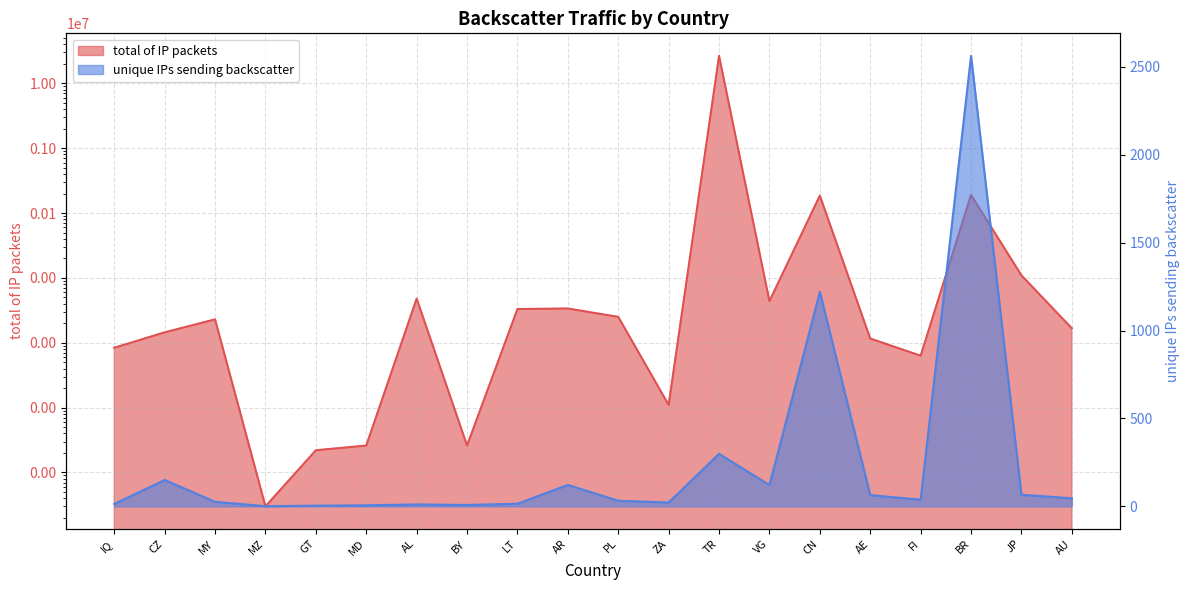

What is the total value across all series at BR?

192680